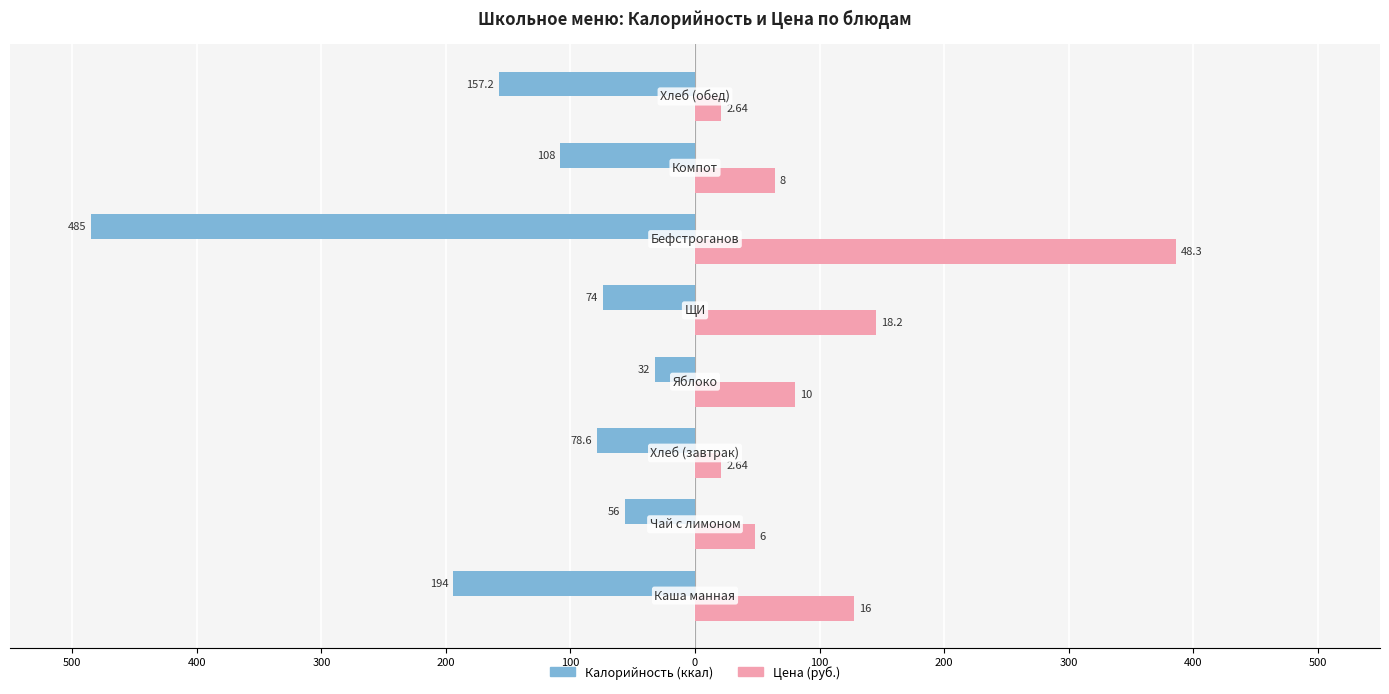

What is the maximum value shown in the chart?

386.4